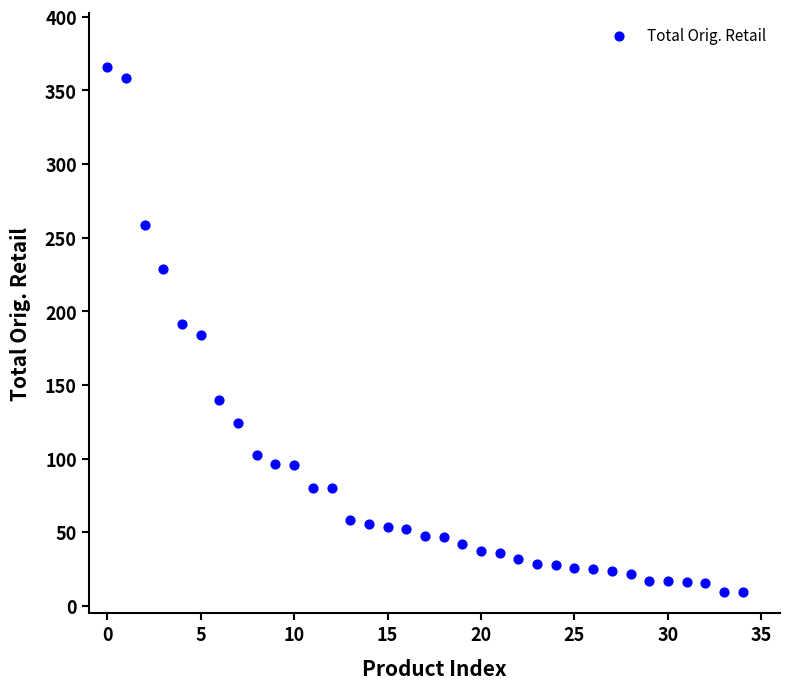

What is the range of Y values (max minus min)?

356.6